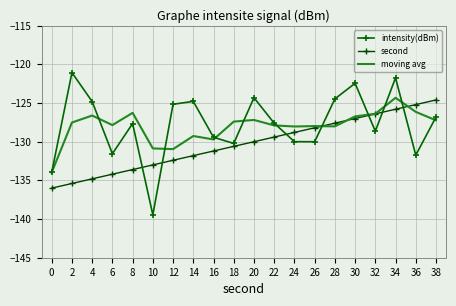

Is it true that intensity(dBm) equals -54.6 at 4?

False